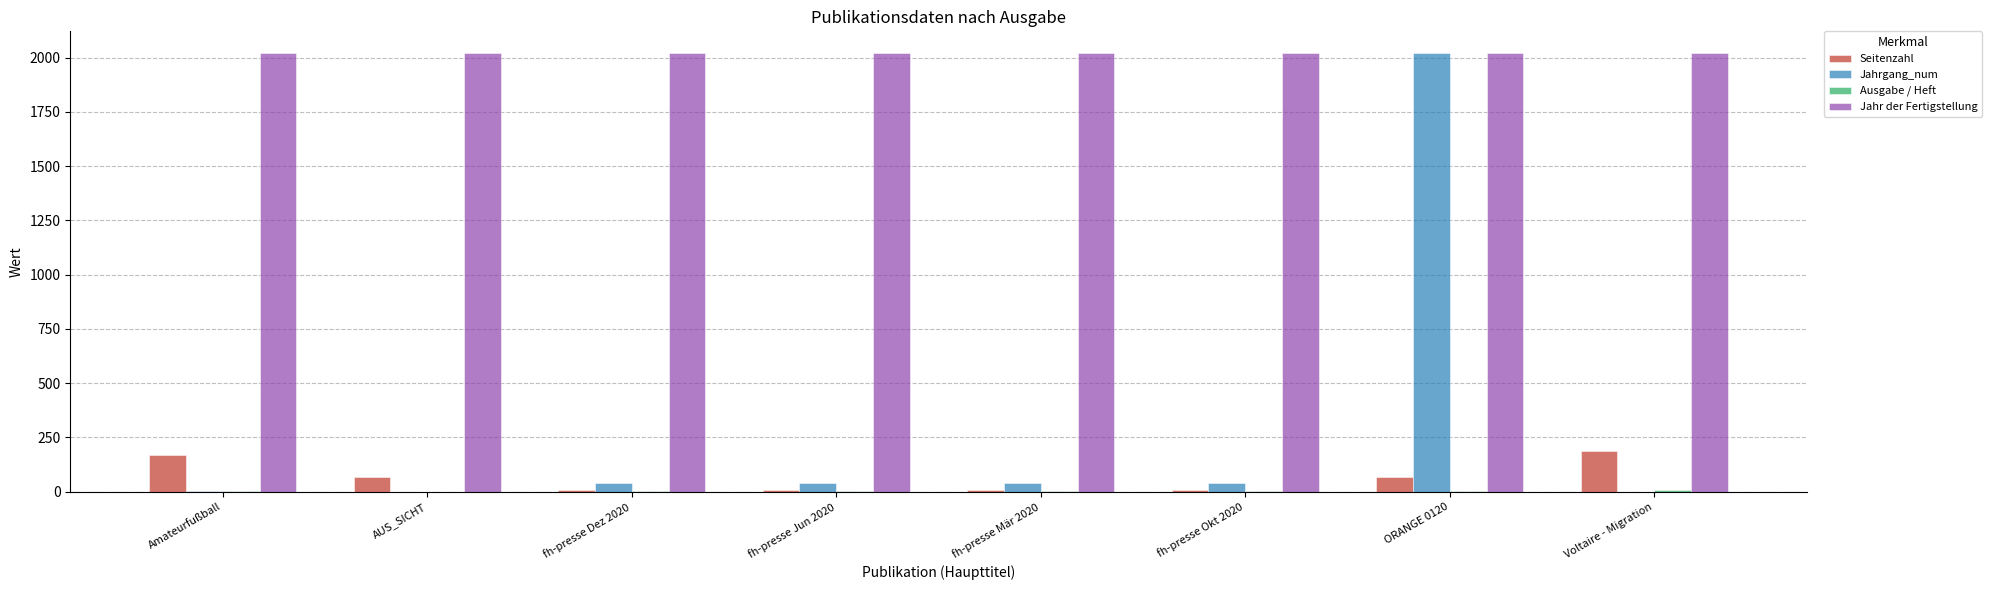

What is the greatest value displayed?

2020